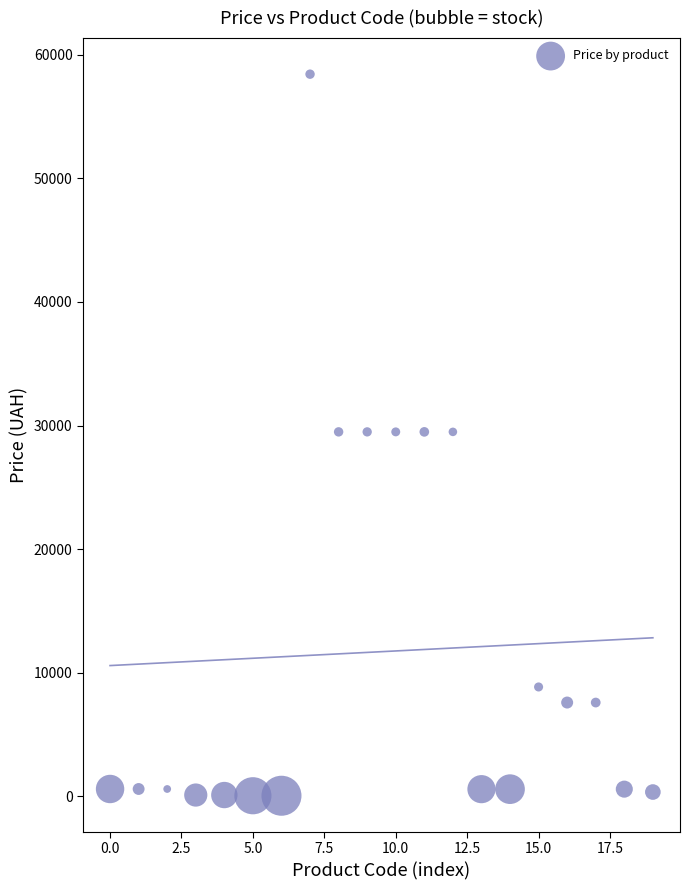

What is the range of Y values (max minus min)?

58369.5